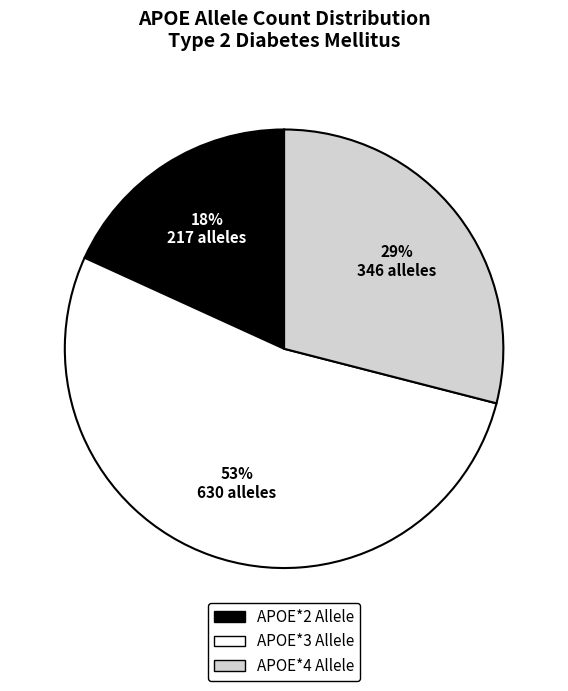

Rank the categories by value from highest to lowest.

APOE*3 Allele, APOE*4 Allele, APOE*2 Allele